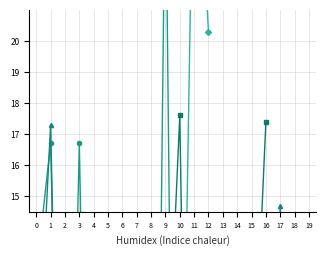

Rank the categories by col_22 value from lowest to highest.

0, 1, 2, 3, 4, 5, 6, 7, 8, 12, 11, 19, 13, 15, 9, 14, 18, 16, 10, 17